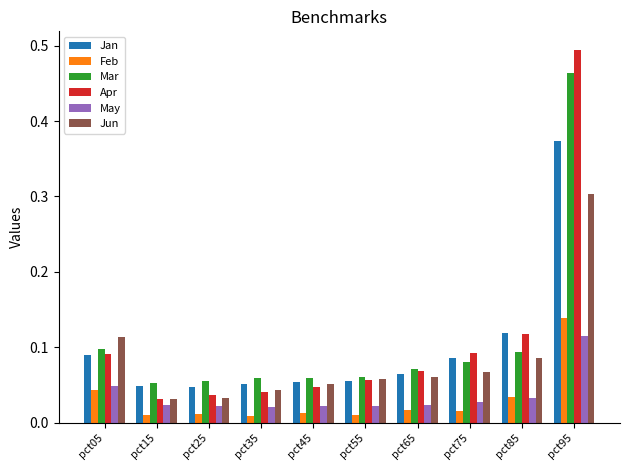

Is the value of Mar at pct45 greater than the value of Jun at pct25?

Yes